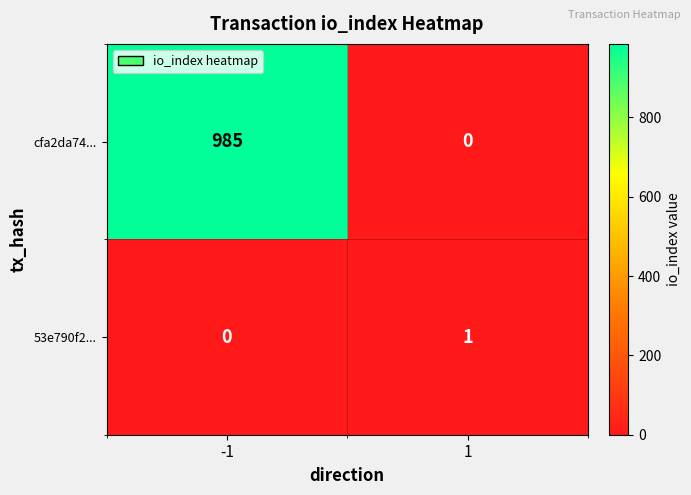

Which series changed the most between -1 and 1?

cfa2da74...